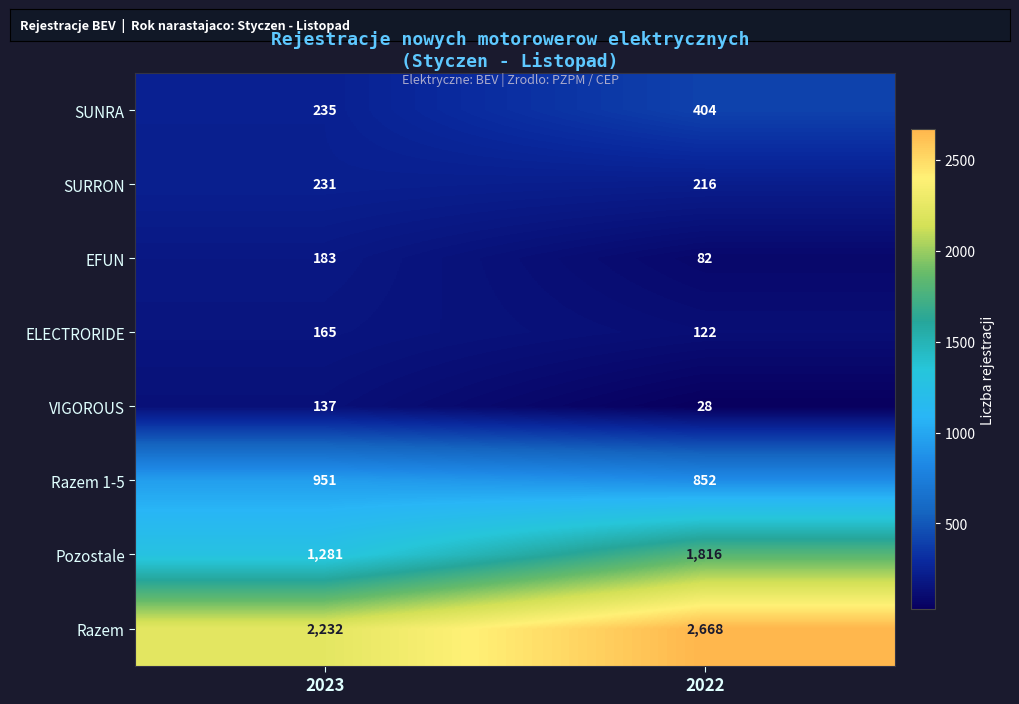

What is the total value across all series at 2023?

5415